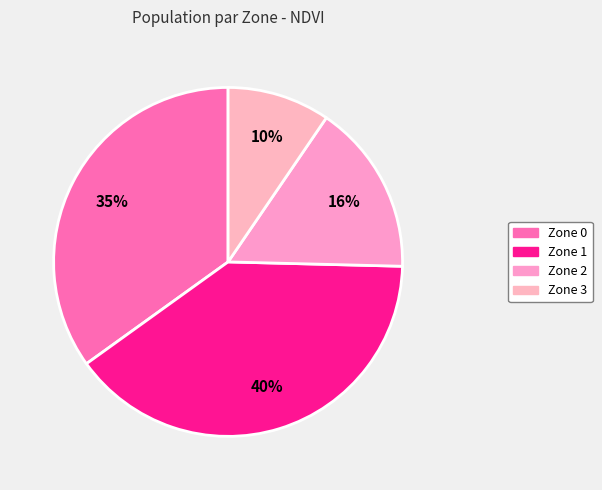

Rank the categories by value from lowest to highest.

Zone 3, Zone 2, Zone 0, Zone 1